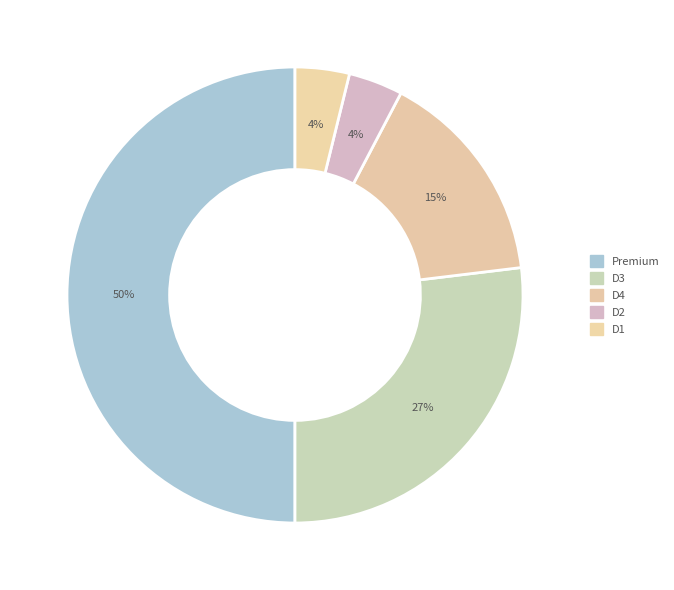

Count the number of slices in the pie.

5